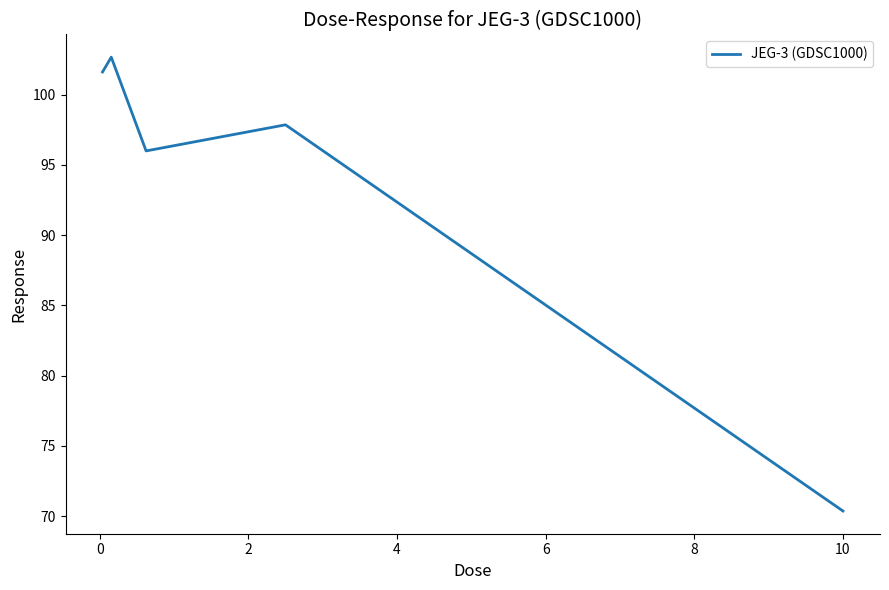

True or false: there are more than 0 points higher than both neighbors.

True